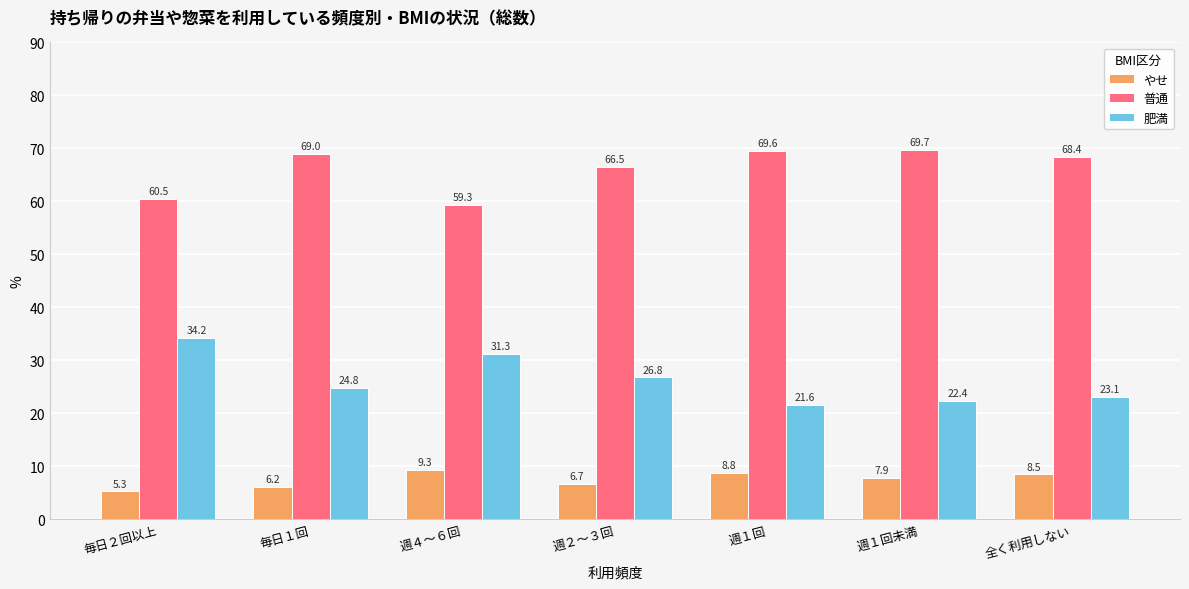

Which label corresponds to the smallest value in the chart?

毎日２回以上